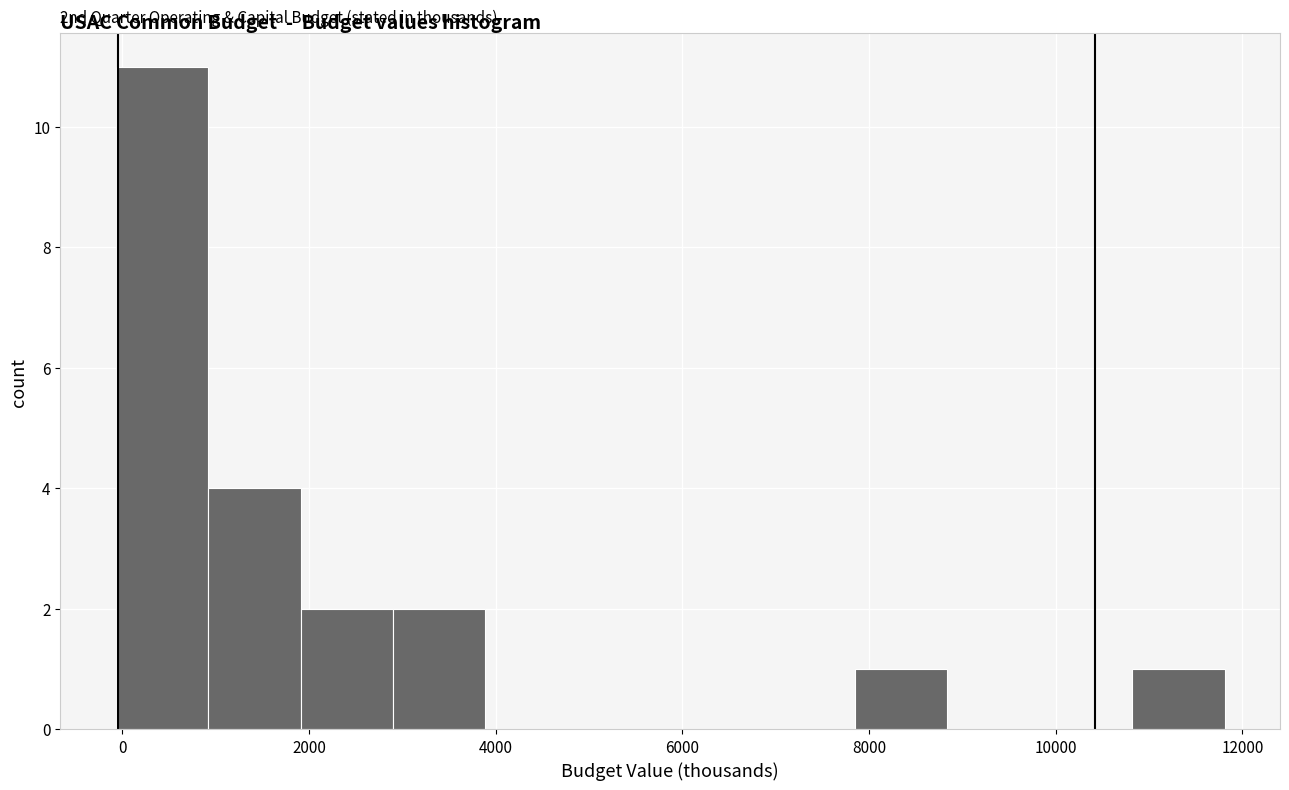

Which range on the x-axis has the tallest bar?

0 to 1000